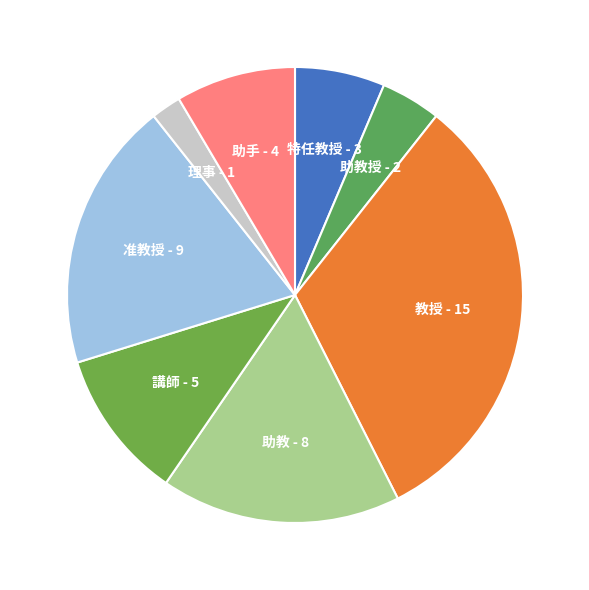

Is there any slice that represents more than half of the pie?

No